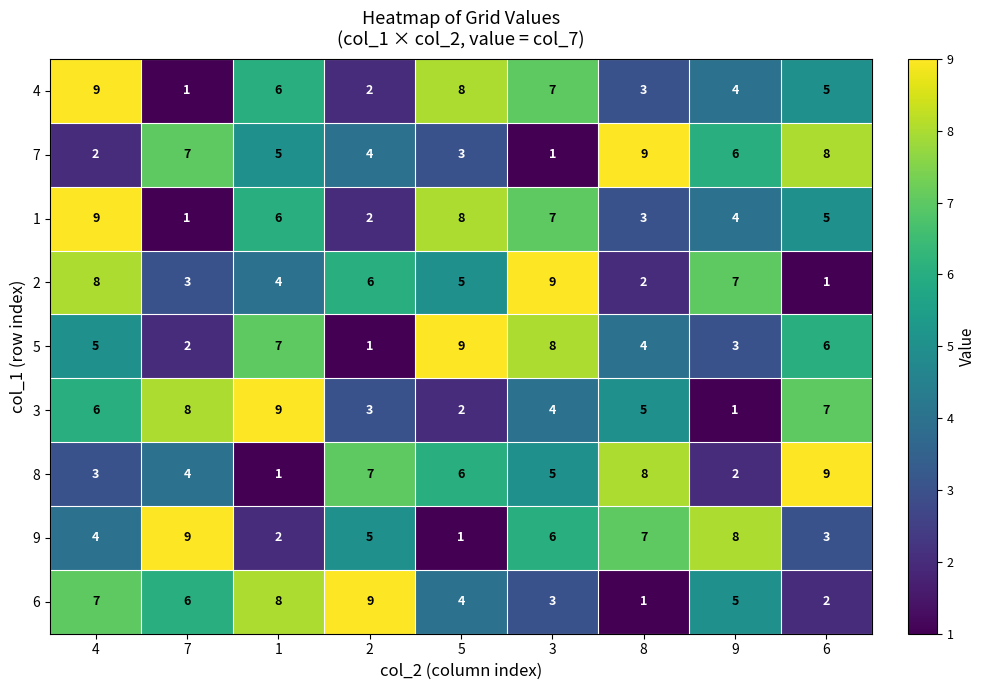

How many 4 values are between 3 and 7?

5